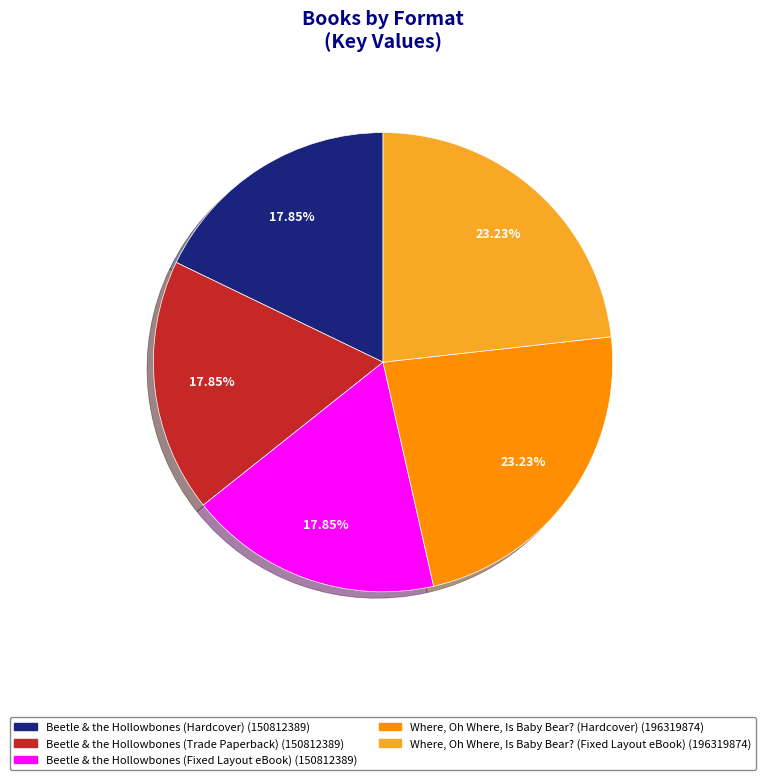

Is there any slice that represents more than half of the pie?

No